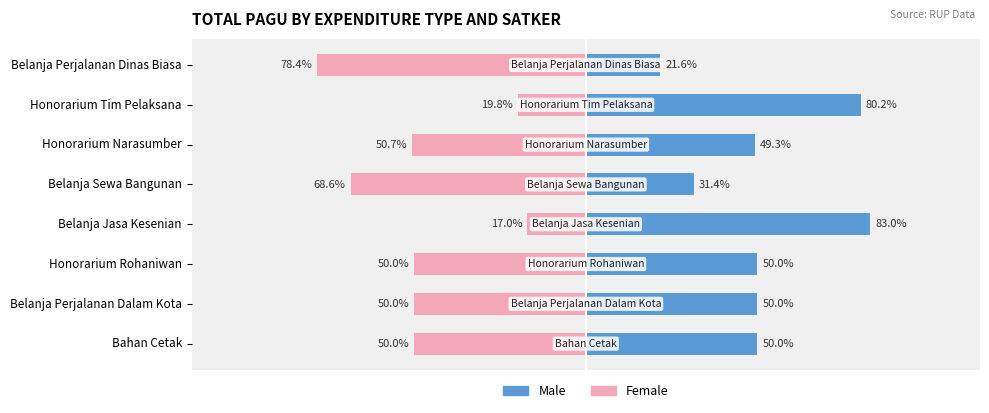

Reading left to right, extract all data points from this chart.

Male: 21.6	80.2	49.3	31.4	83.0	50.0	50.0	50.0
Female: -78.4	-19.8	-50.7	-68.6	-17.0	-50.0	-50.0	-50.0